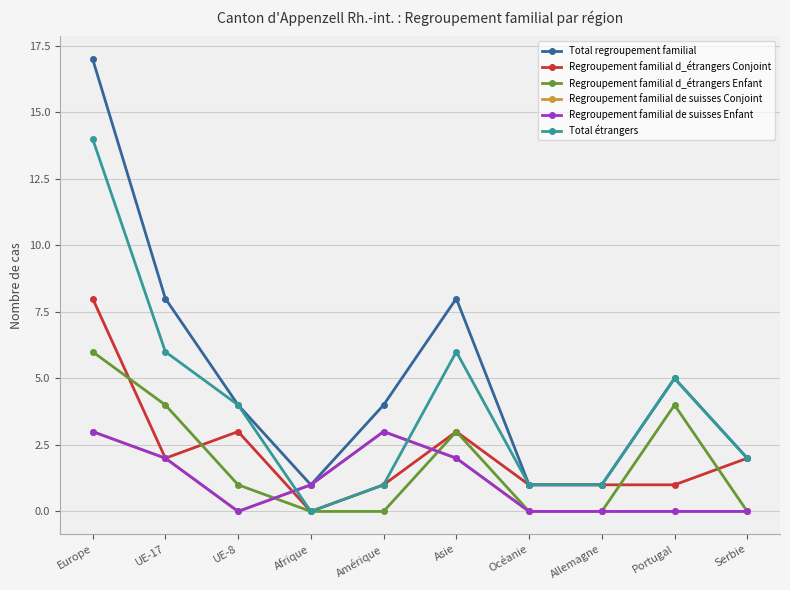

What is the total value across all series at Asie?

24